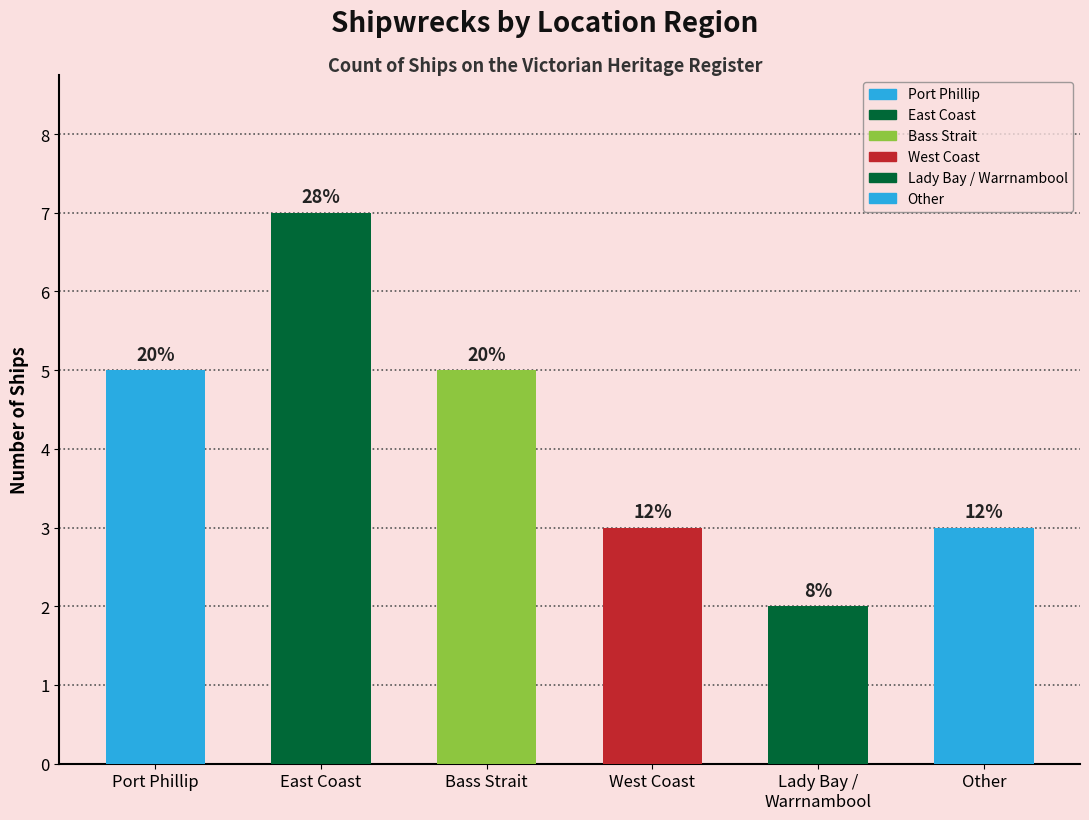

Which has a higher value, Bass Strait or East Coast?

East Coast